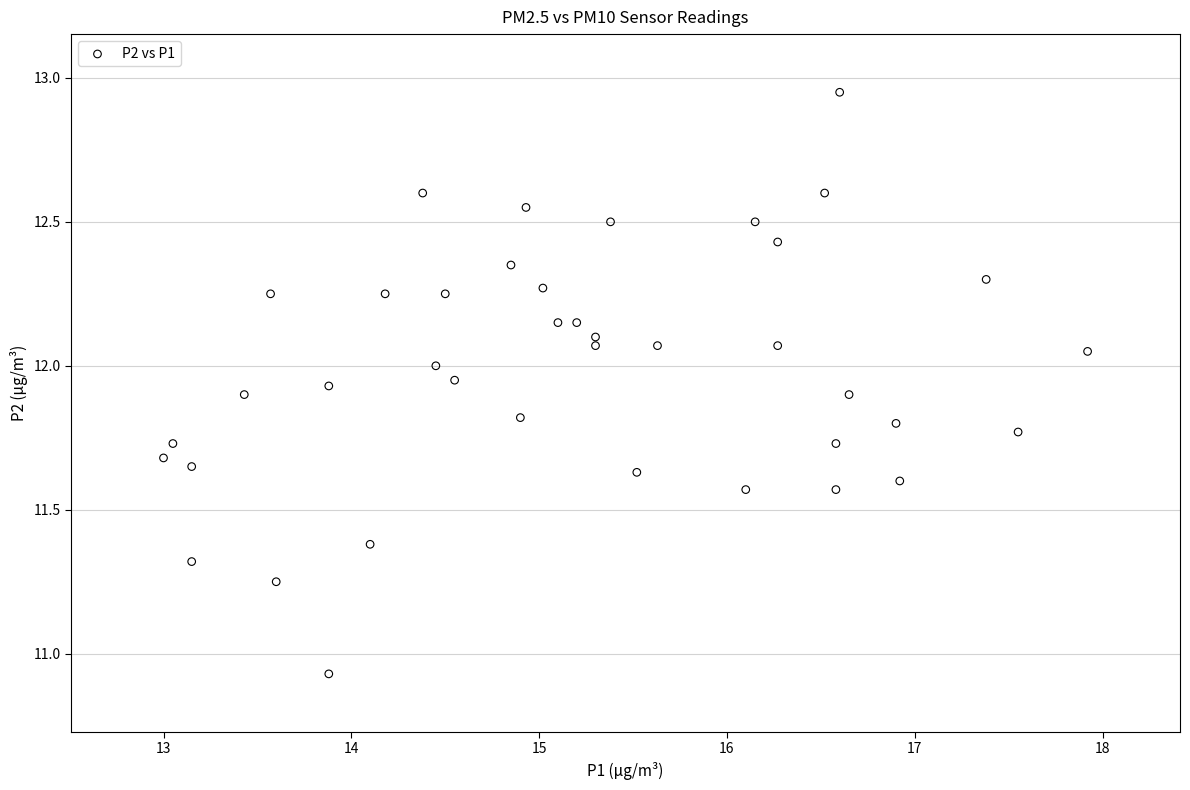

What is the range of Y values (max minus min)?

2.0